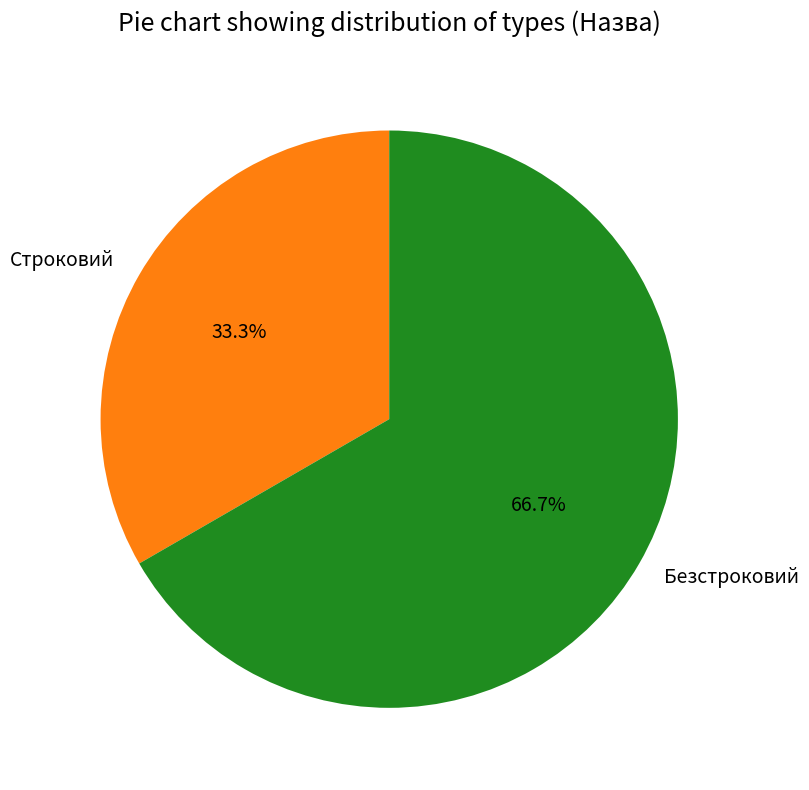

What percentage is the Безстроковий slice, to the nearest percent?

67%